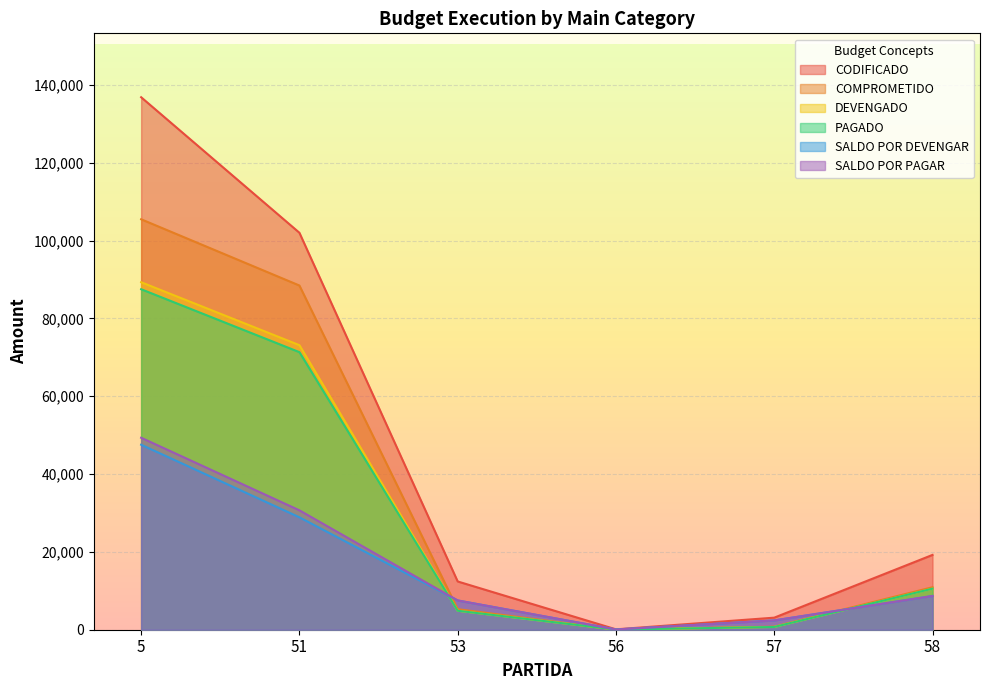

What are all the series names shown in the legend?

CODIFICADO, COMPROMETIDO, DEVENGADO, PAGADO, SALDO POR DEVENGAR, SALDO POR PAGAR